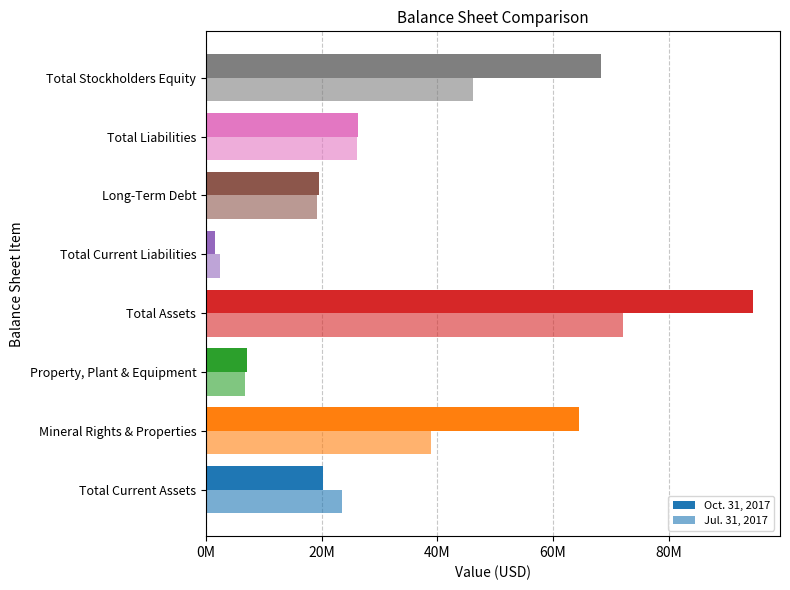

What position from the left is Property, Plant & Equipment?

3